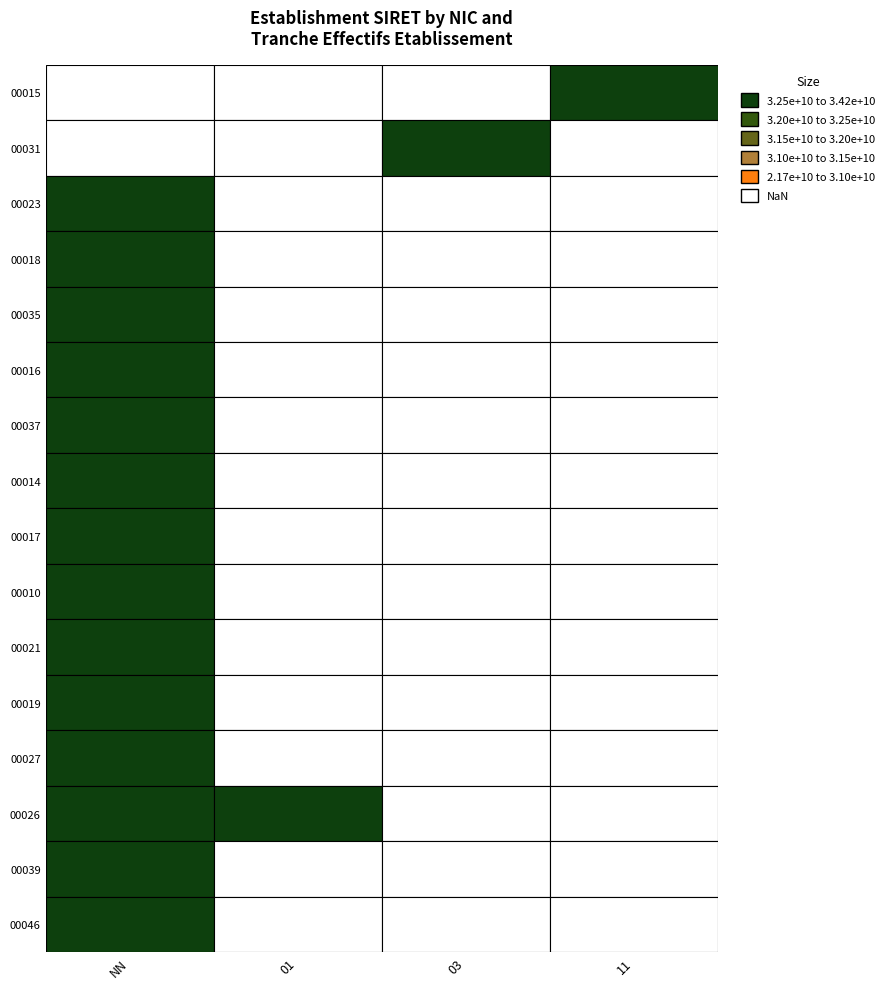

Reading left to right, what are all the values shown in this chart?

00015: 0	0	0	21760385100015
00031: 0	0	21760385100031	0
00023: 25760450400023	0	0	0
00018: 26760301700018	0	0	0
00035: 30074336600035	0	0	0
00016: 30122205500016	0	0	0
00037: 30193398200037	0	0	0
00014: 30767689000014	0	0	0
00017: 30954253800017	0	0	0
00010: 30991233500010	0	0	0
00021: 31054965400021	0	0	0
00019: 31427883900019	0	0	0
00027: 31869479100027	0	0	0
00026: 32033570600026	32033570600026	0	0
00039: 32717609500039	0	0	0
00046: 32905489400046	0	0	0